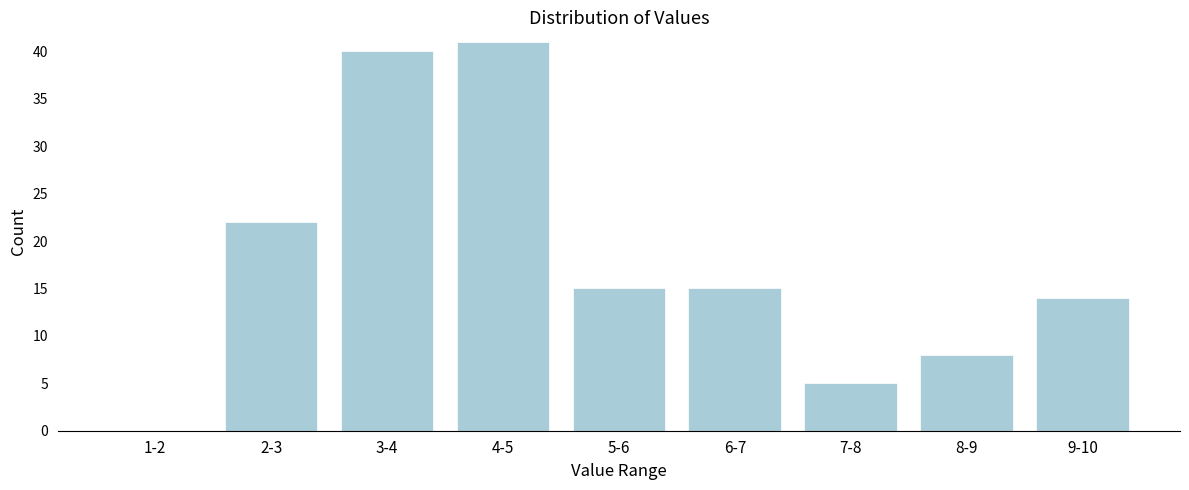

Reading left to right, what are all the values shown in this chart?

1-2=0	2-3=22	3-4=40	4-5=41	5-6=15	6-7=15	7-8=5	8-9=8	9-10=14